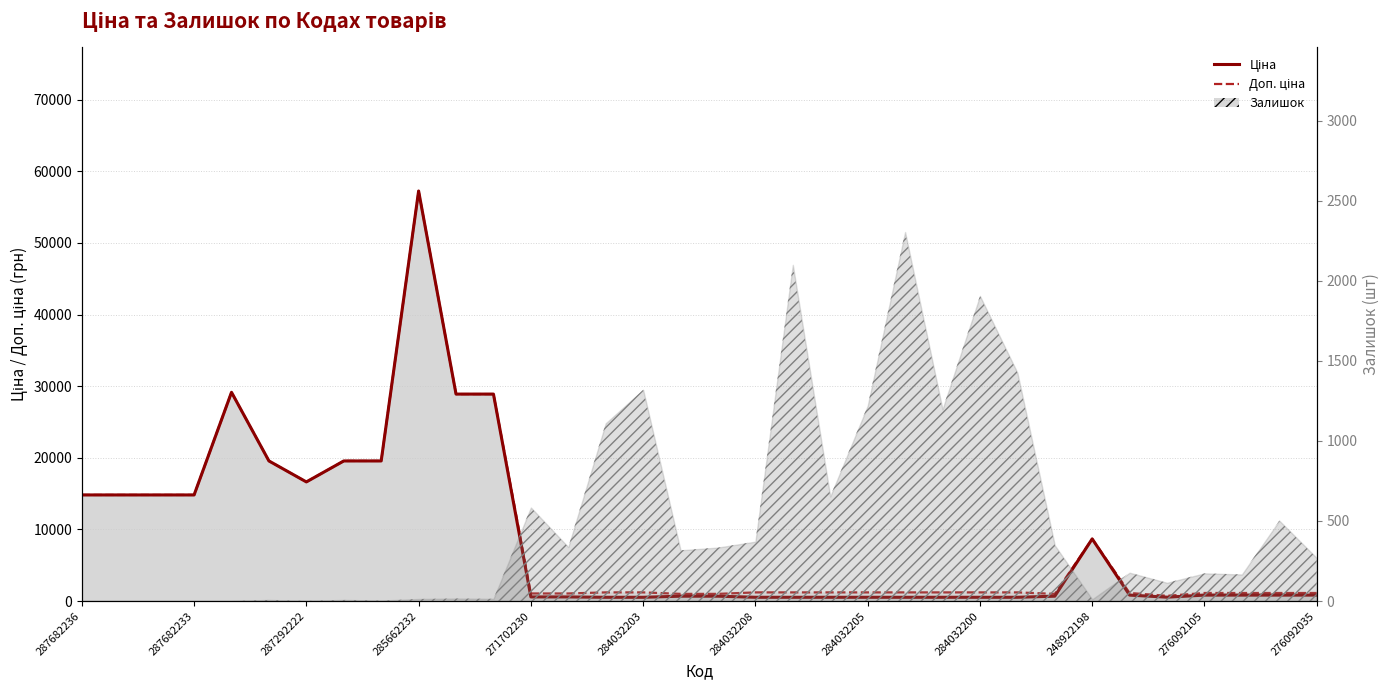

True or false: Ціна has a value of 3190.4 at 287682233.

False